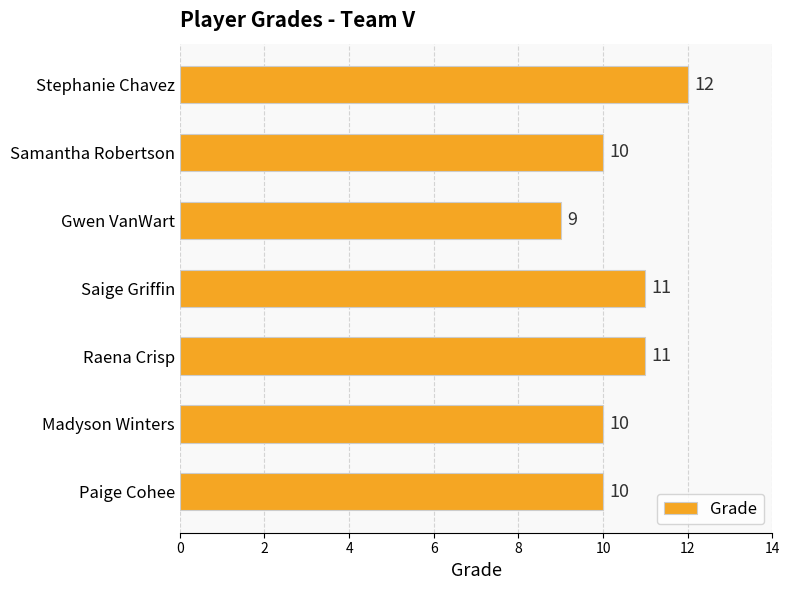

The value at Stephanie Chavez is 3. True or false?

False